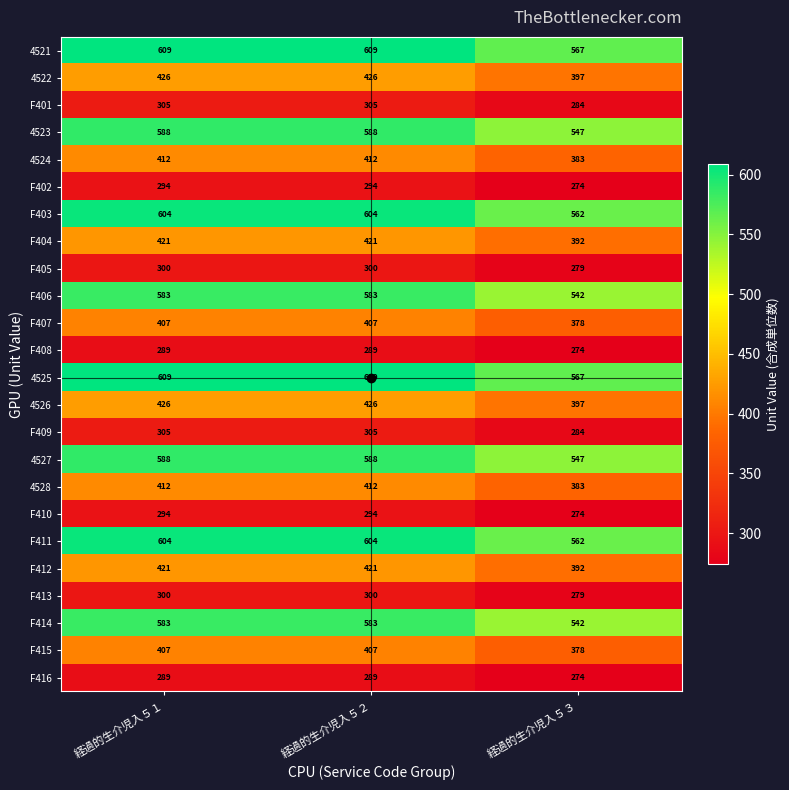

How many categories are shown in the chart?

3